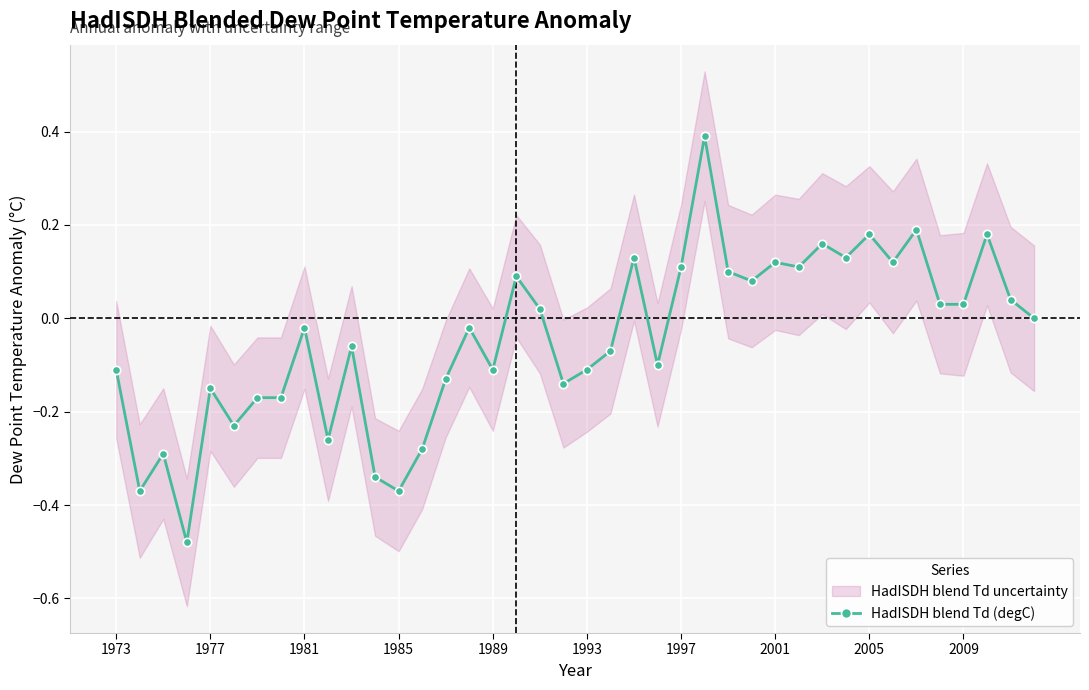

True or false: HadISDH blend Td (degC) has more than 0 points higher than both neighbors.

True